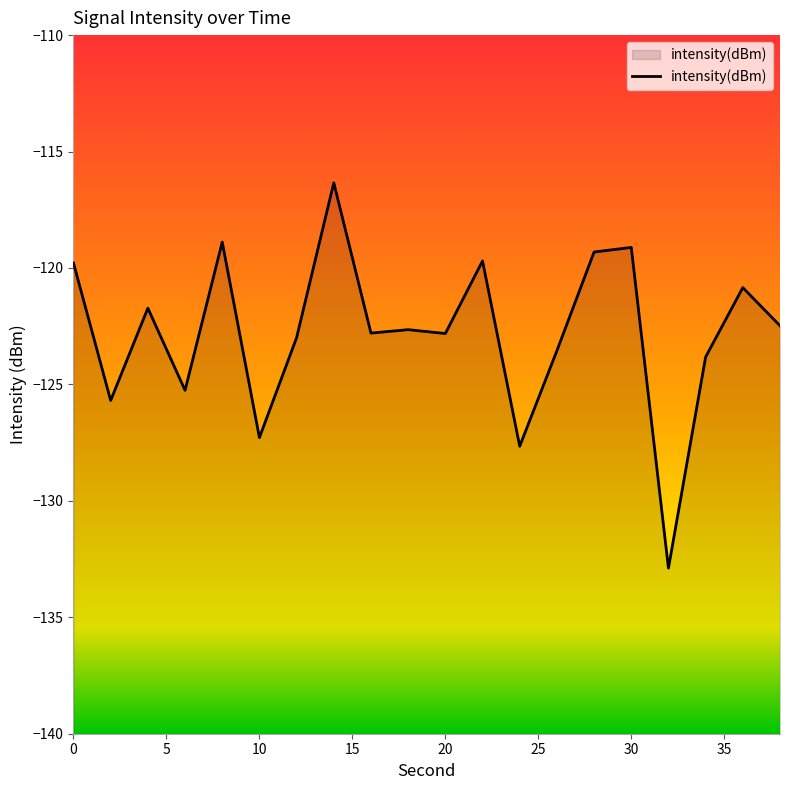

What is the average value?

-122.8